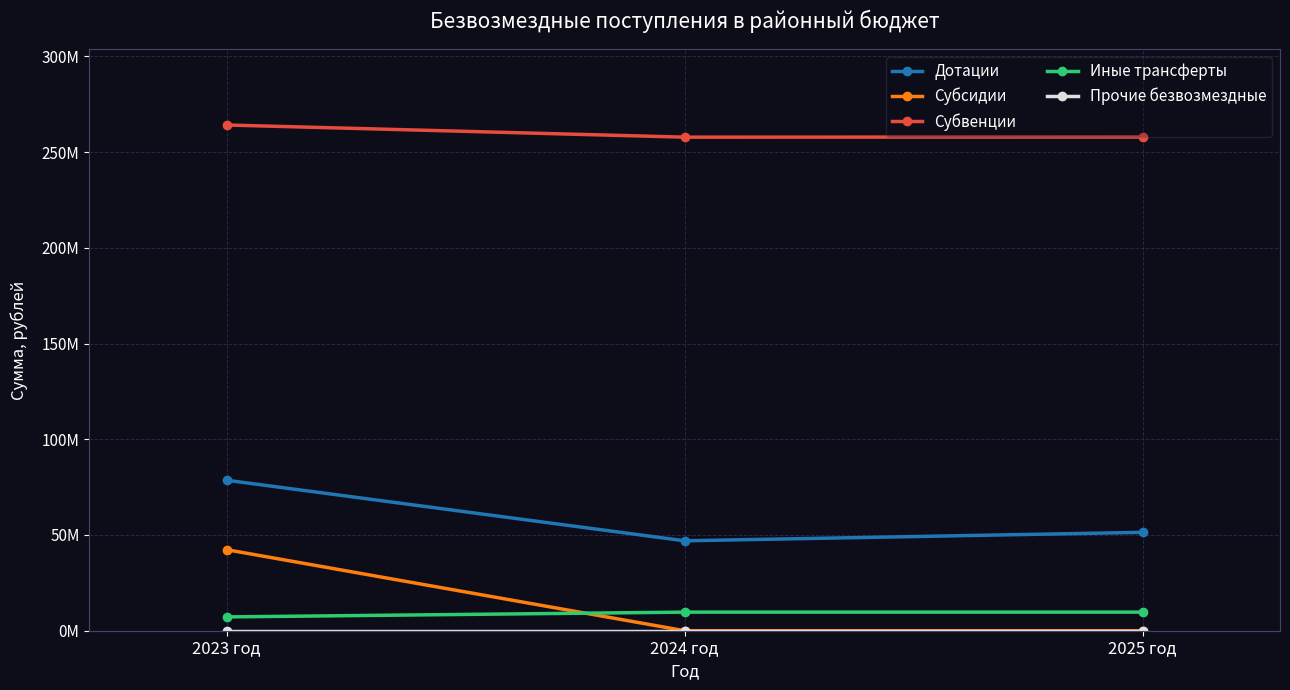

Does the chart have visible grid lines?

Yes